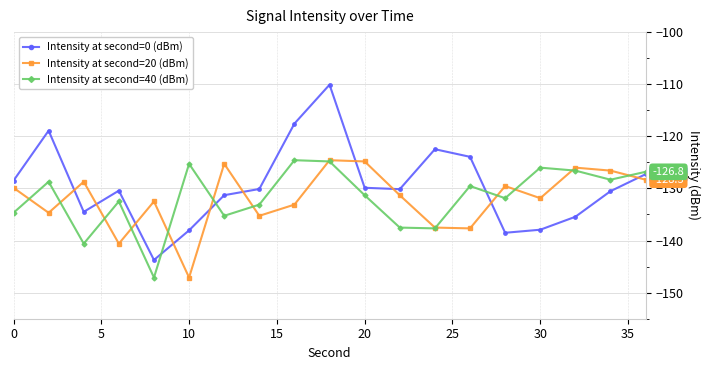

How many distinct data groups are displayed?

3